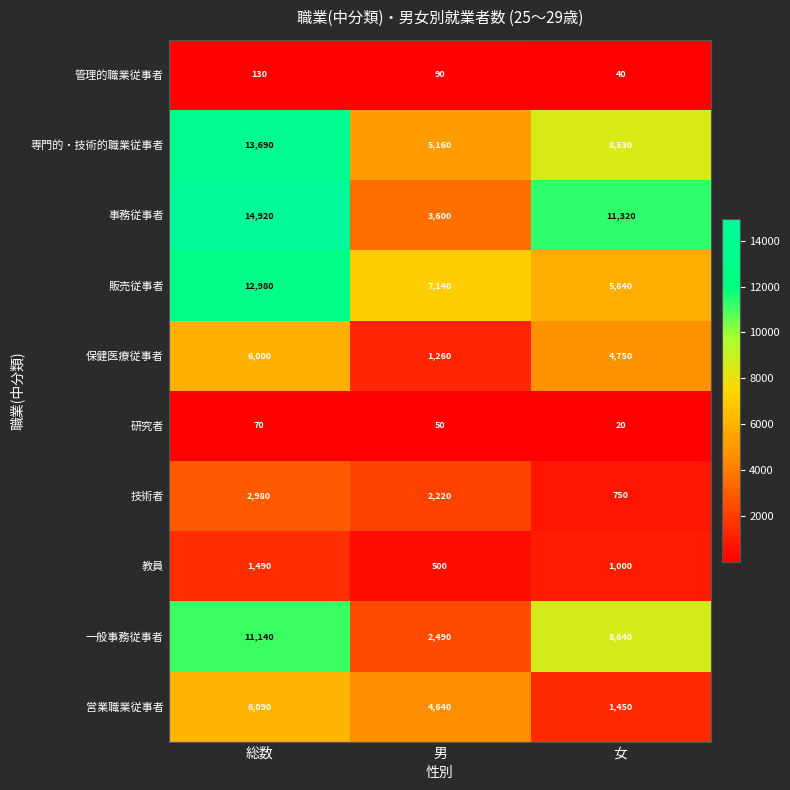

Reading left to right, list all the values displayed in this chart.

管理的職業従事者: 130	90	40
専門的・技術的職業従事者: 13690	5160	8530
事務従事者: 14920	3600	11320
販売従事者: 12980	7140	5840
保健医療従事者: 6000	1260	4750
研究者: 70	50	20
技術者: 2980	2220	750
教員: 1490	500	1000
一般事務従事者: 11140	2490	8640
営業職業従事者: 6090	4640	1450